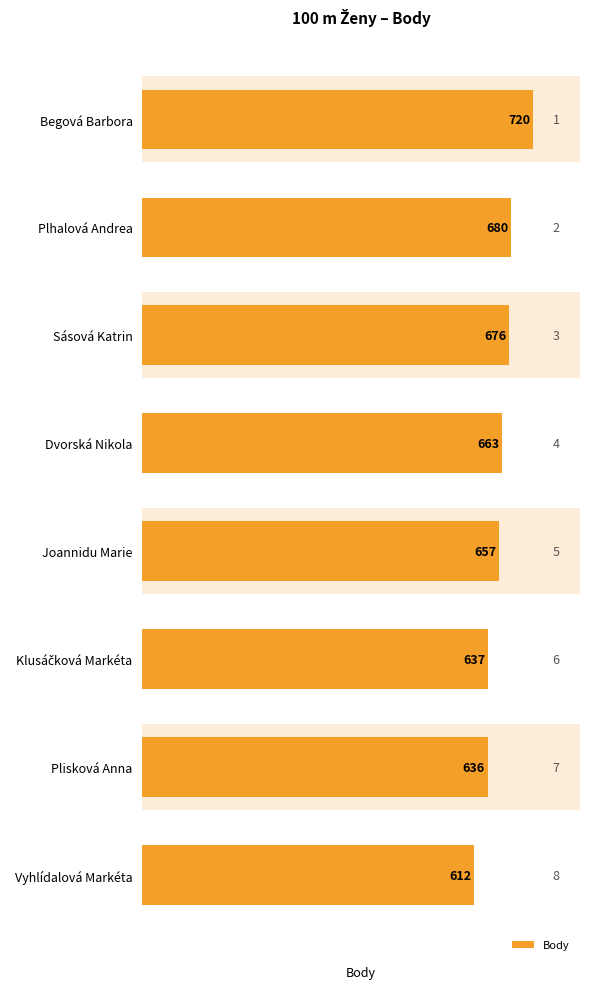

Approximately how many times larger is the value at Sásová Katrin compared to Plhalová Andrea?

1.0